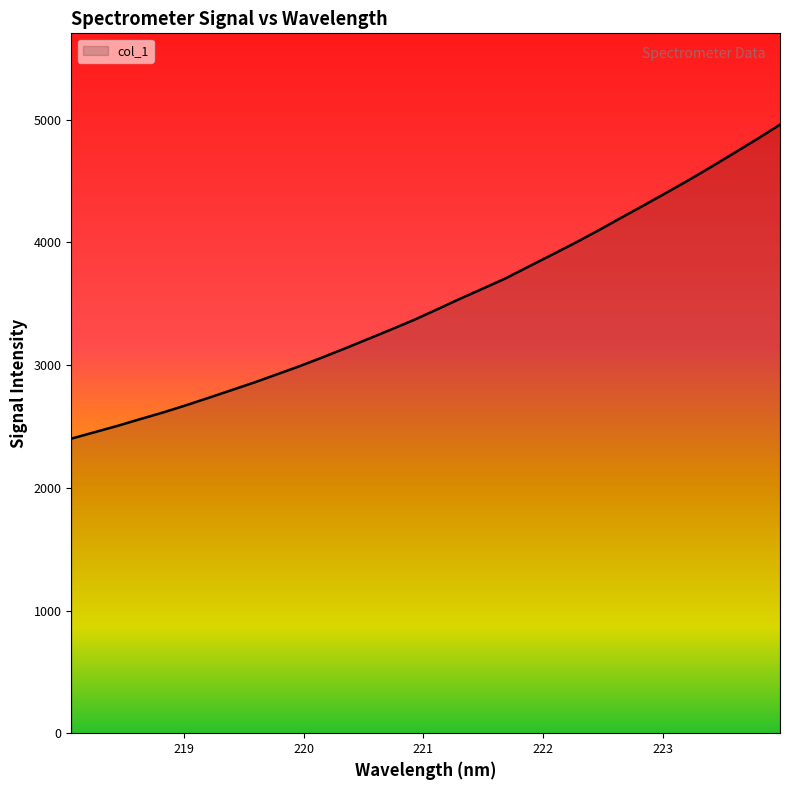

What is the average value?

3508.3